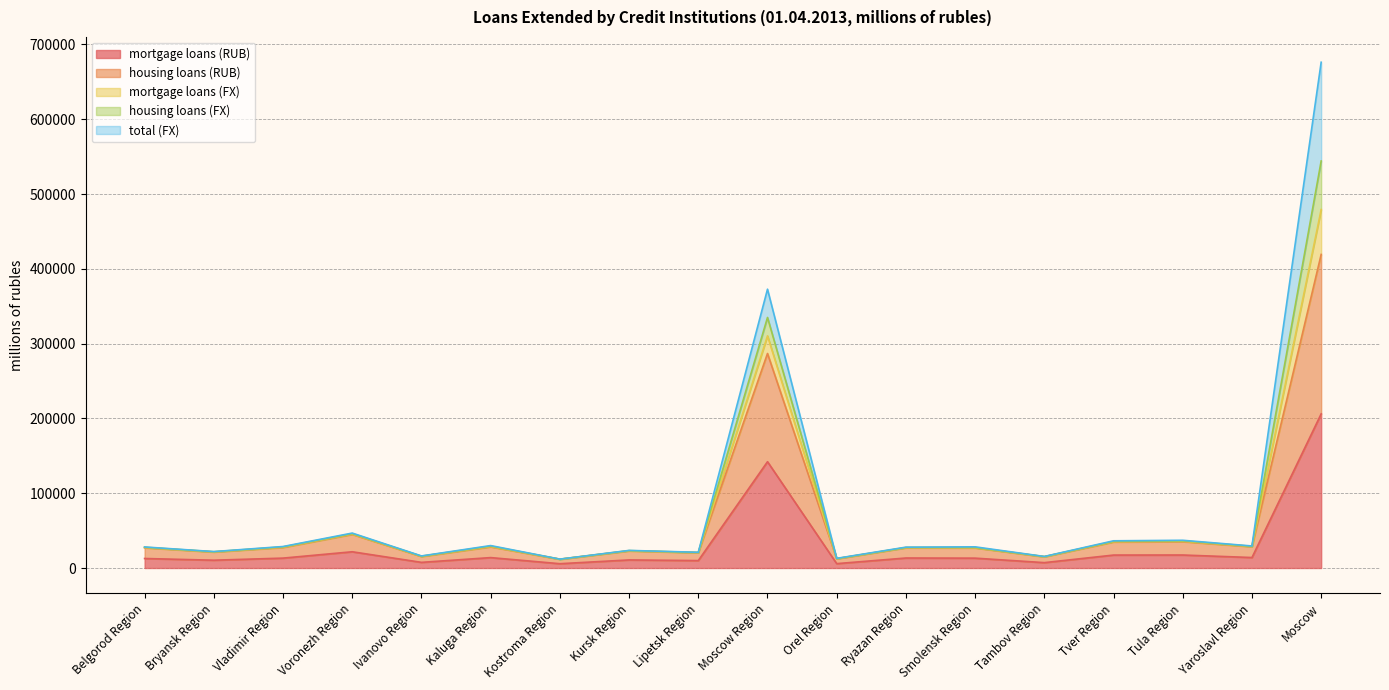

At which label is mortgage loans (FX) closest to 344010?

Moscow Region